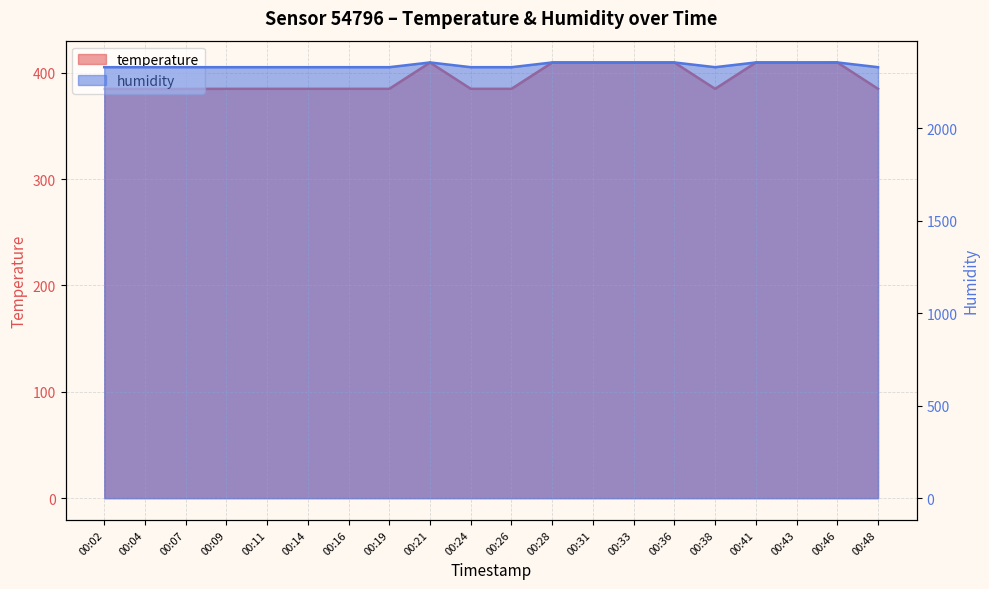

List the labels in order of temperature value, largest first.

00:46, 00:21, 00:28, 00:31, 00:33, 00:36, 00:41, 00:43, 00:09, 00:11, 00:14, 00:16, 00:19, 00:24, 00:26, 00:38, 00:48, 00:02, 00:04, 00:07